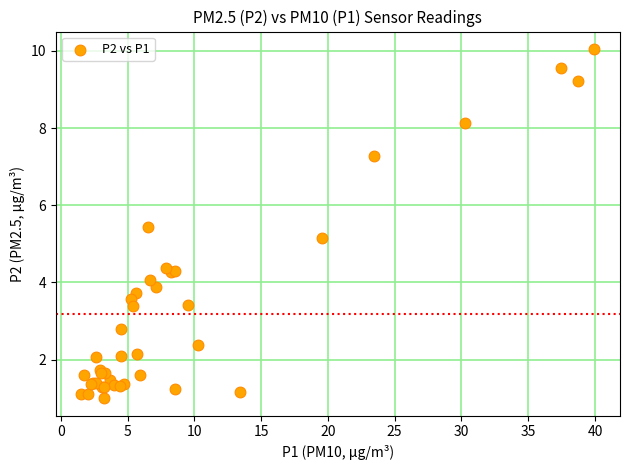

What Y value in the scatter plot is closest to 5?

5.2